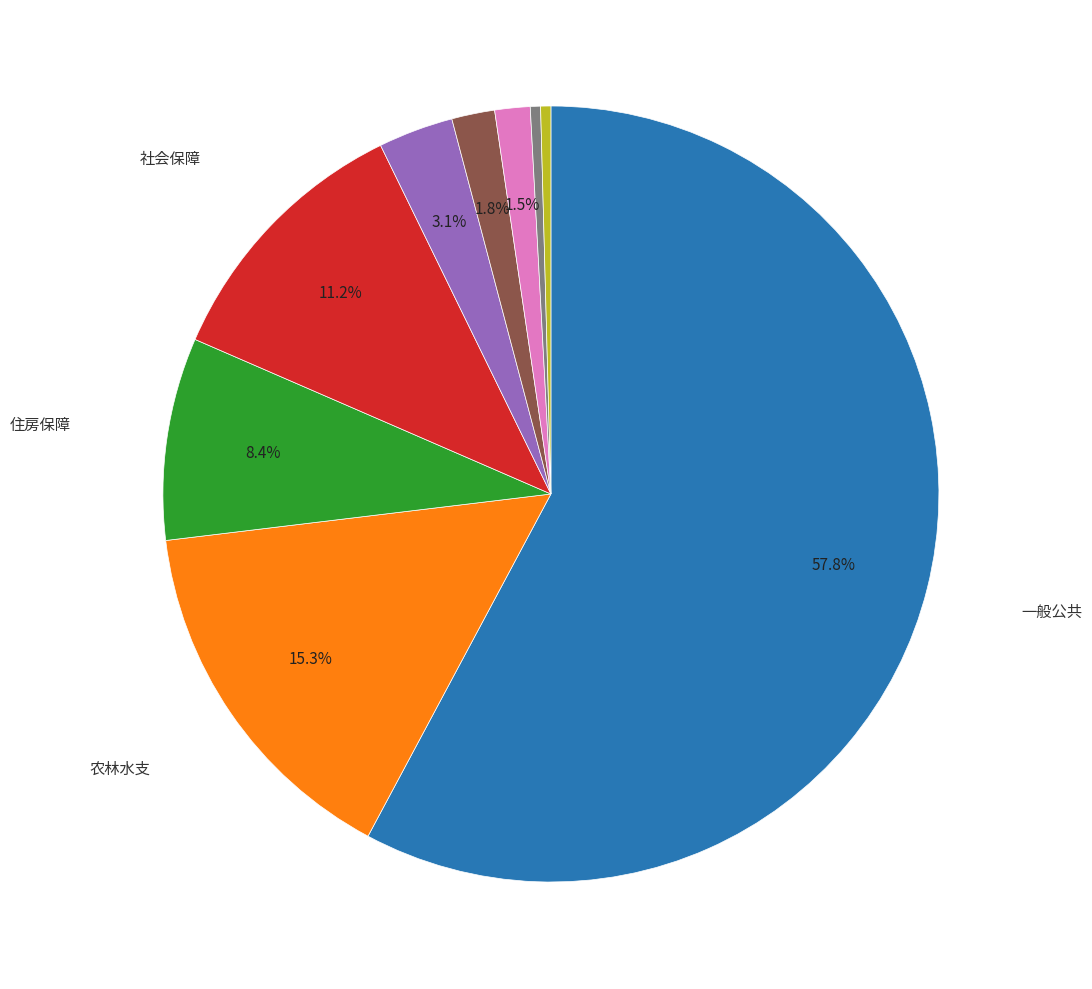

Is there a majority slice in this chart?

Yes